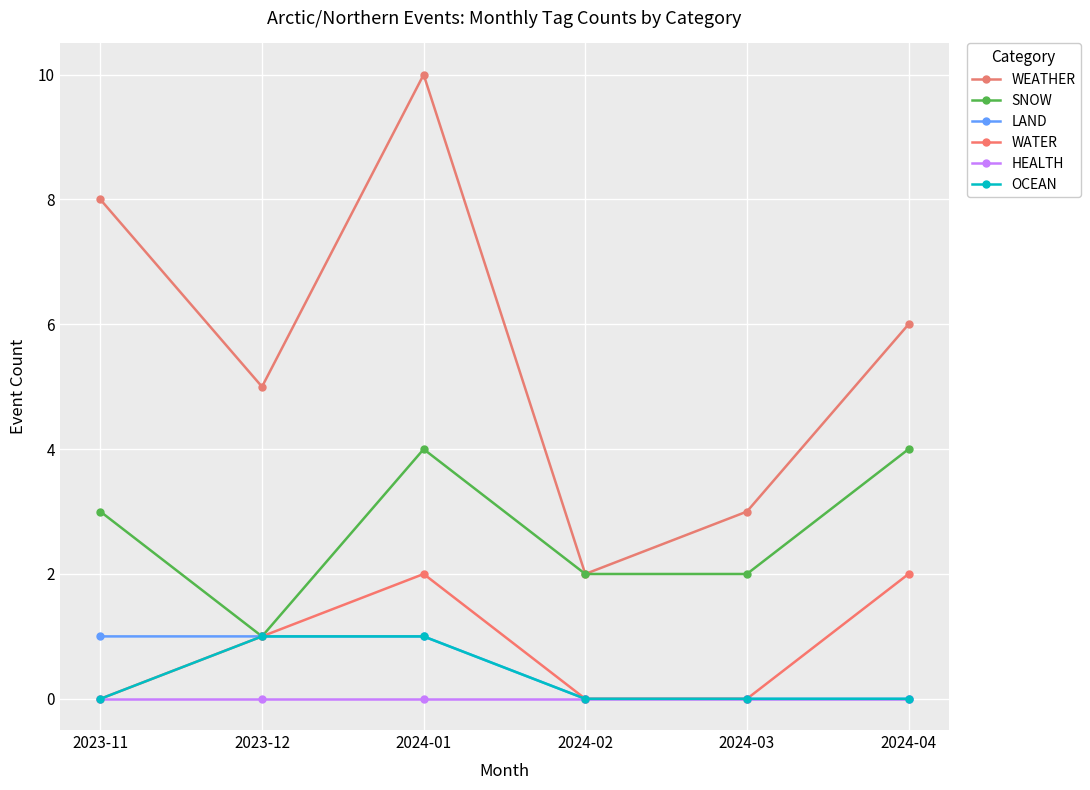

Rank the series at 2024-01 from lowest to highest value.

HEALTH, LAND, OCEAN, WATER, SNOW, WEATHER